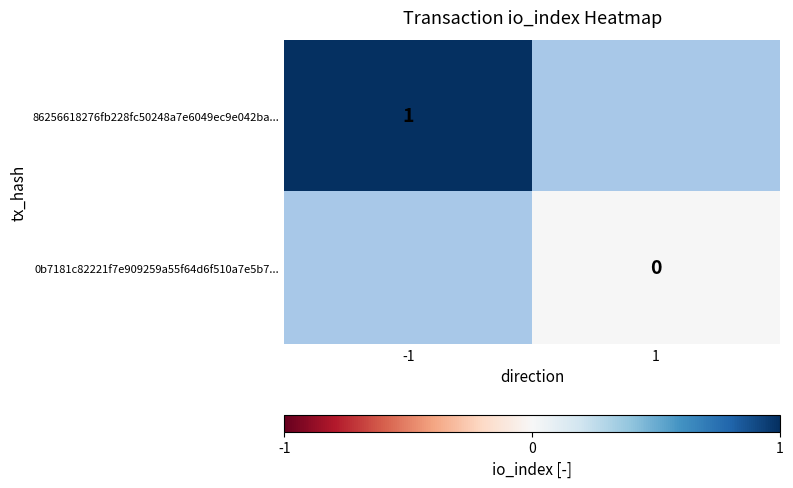

Is it true that 86256618276fb228fc50248a7e6049ec9e042ba... equals 1 at -1?

True